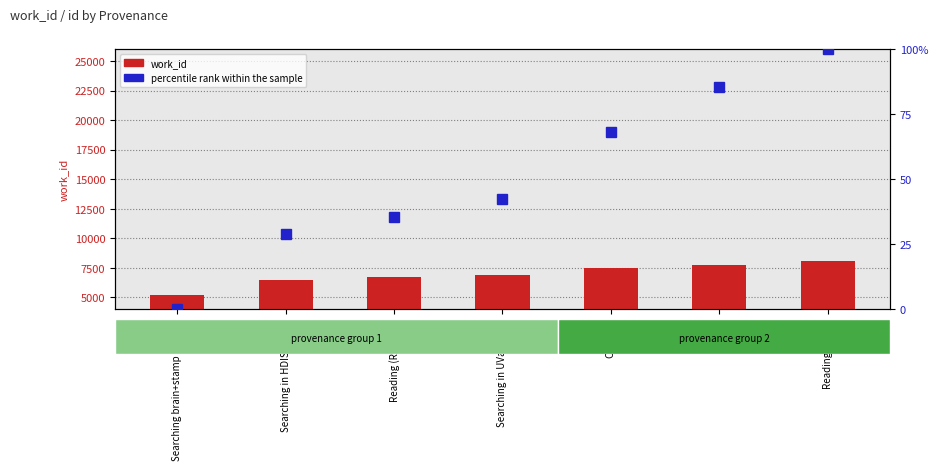

At which label does percentile rank within the sample reach its peak?

Reading (hotel)